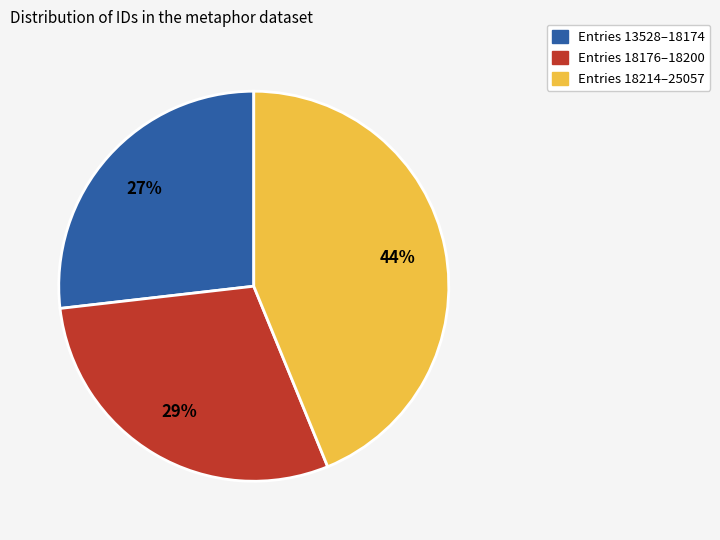

Does Entries 18214–25057 account for over 50% of the chart?

No